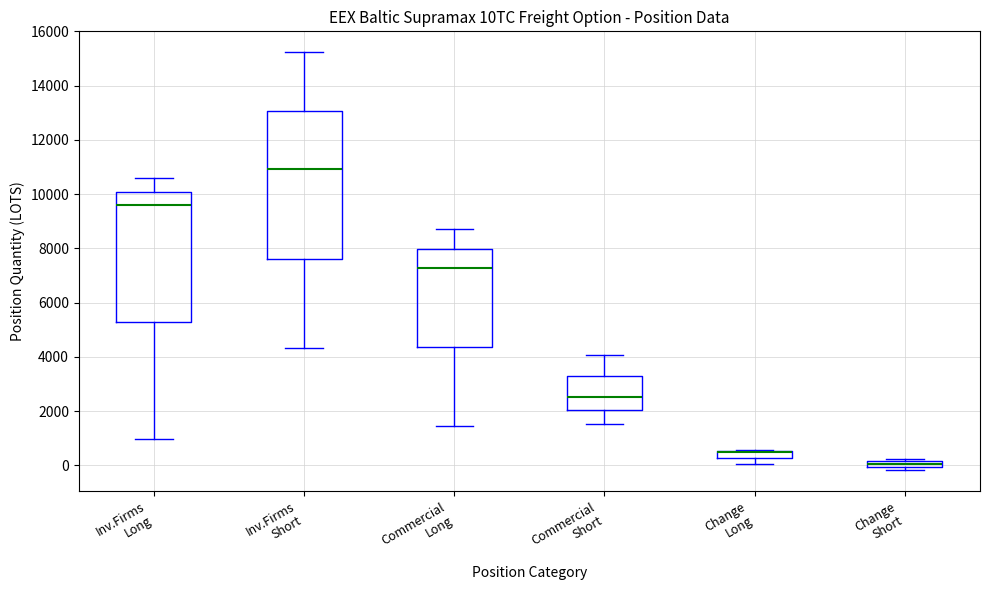

Which box is the tallest, from its lower edge to its upper edge?

Inv.Firms Short